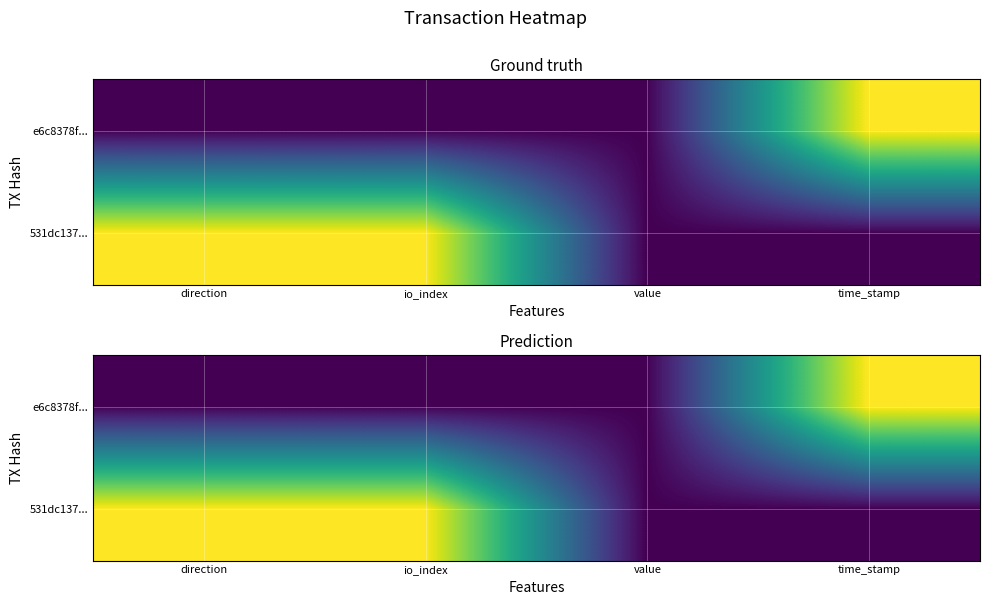

How many positive values does the 531dc137... series have?

2